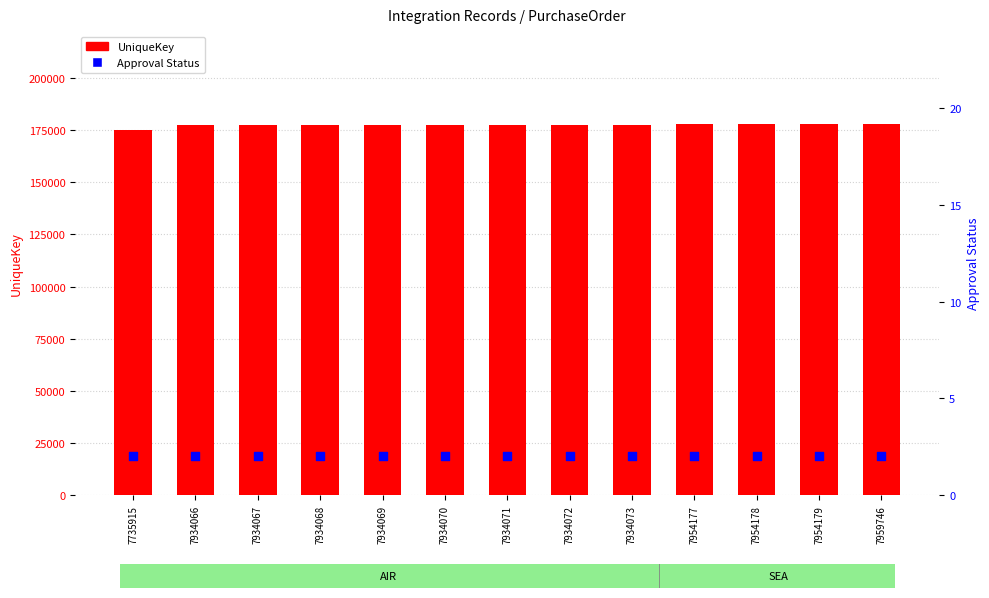

Which series has the largest Y range (max minus min)?

UniqueKey